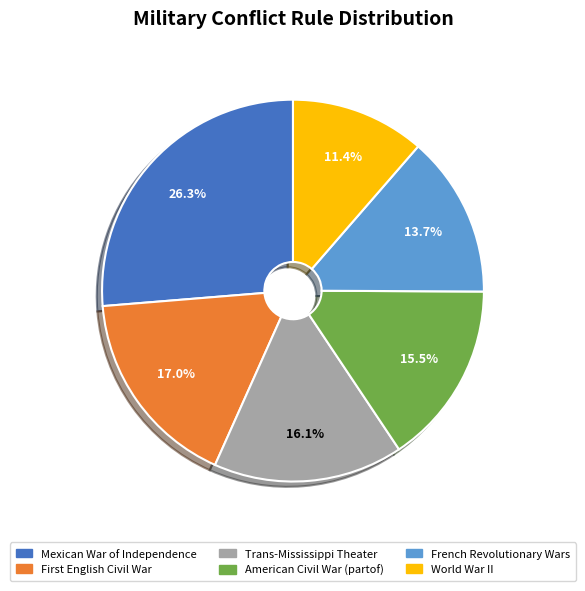

Is there any slice that represents more than half of the pie?

No